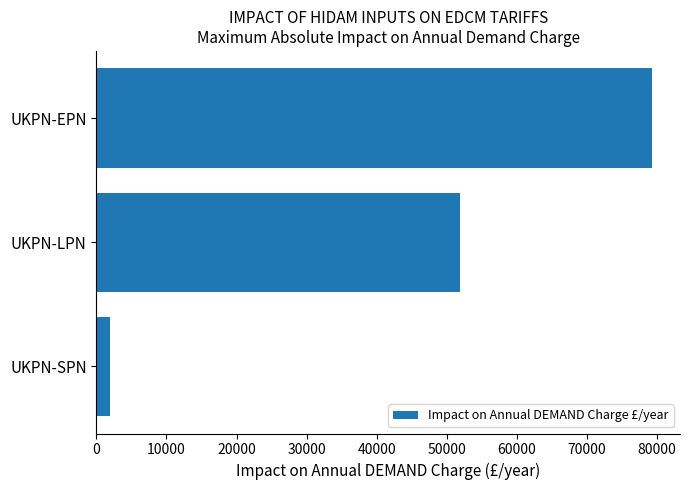

Reading top to bottom, list all the values displayed in this chart.

UKPN-EPN=79311.4	UKPN-LPN=51828.6	UKPN-SPN=1996.1